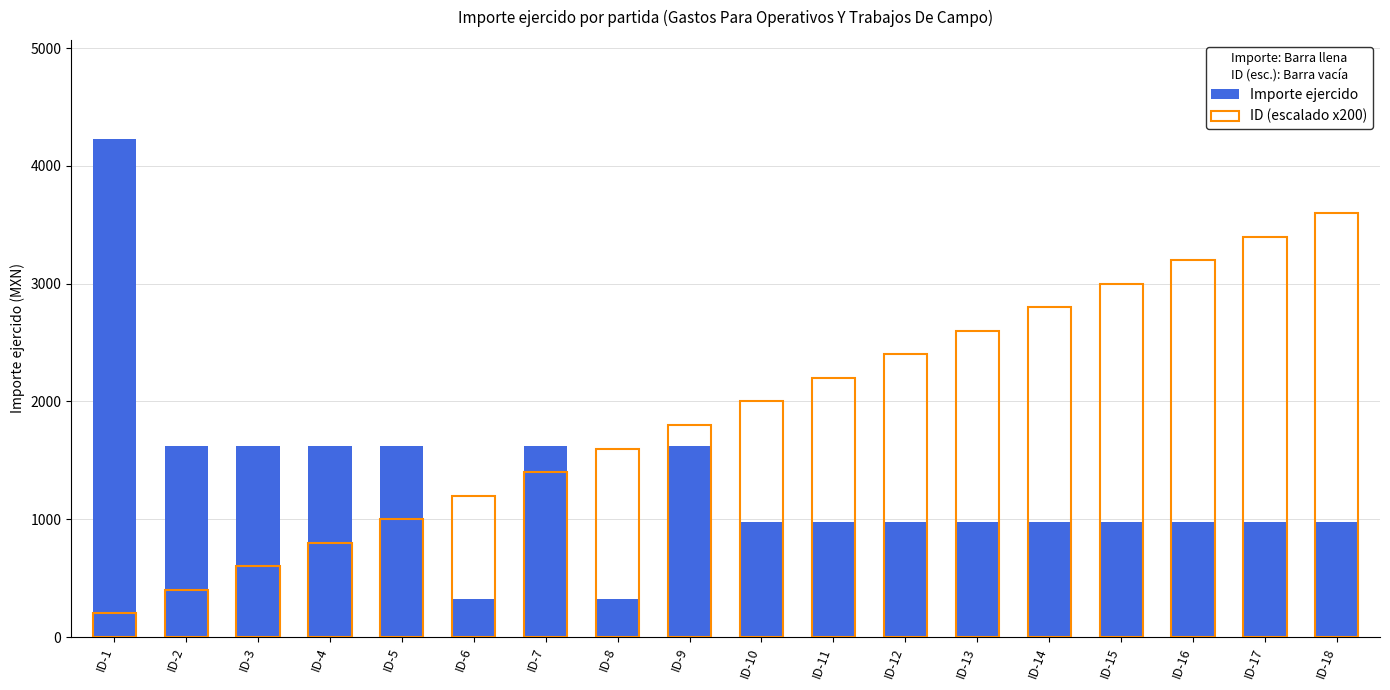

What is the value of the Importe ejercido bar at the 14th from the left?

975